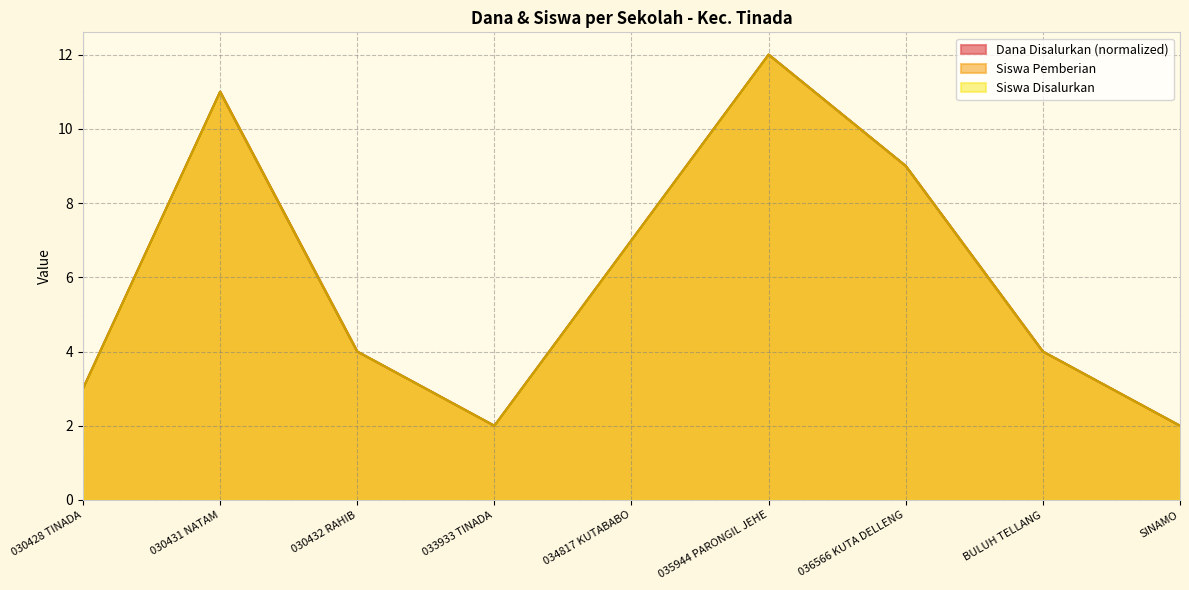

Is the value of Dana Disalurkan at 030432 RAHIB greater than the value of Siswa Pemberian at 030431 NATAM?

No